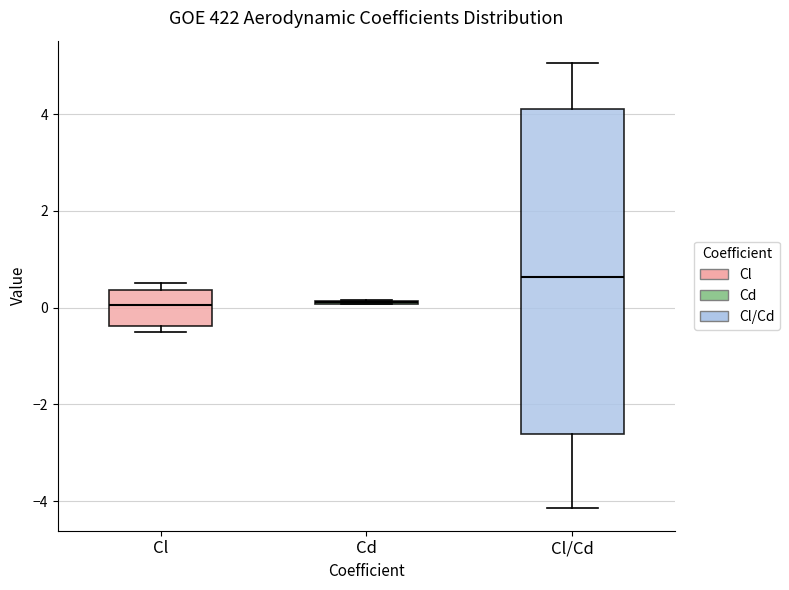

Where does the median line of the box for Cl sit on the y-axis? The values are not printed on the chart, so give them approximately, as read against the axis.

0.0